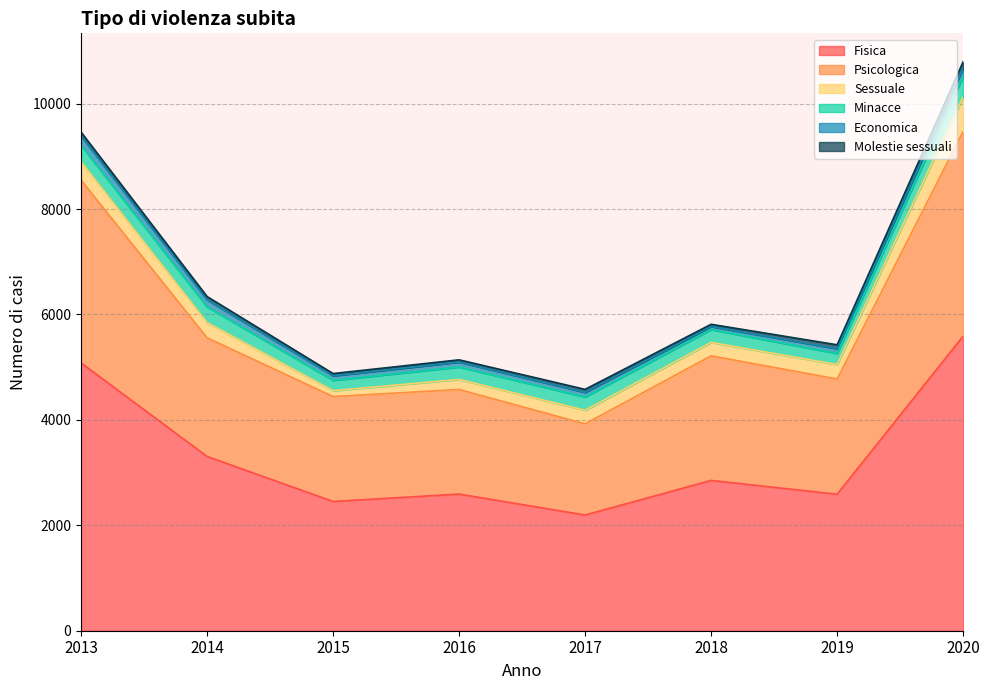

What is the sum of all Psicologica values?

19854